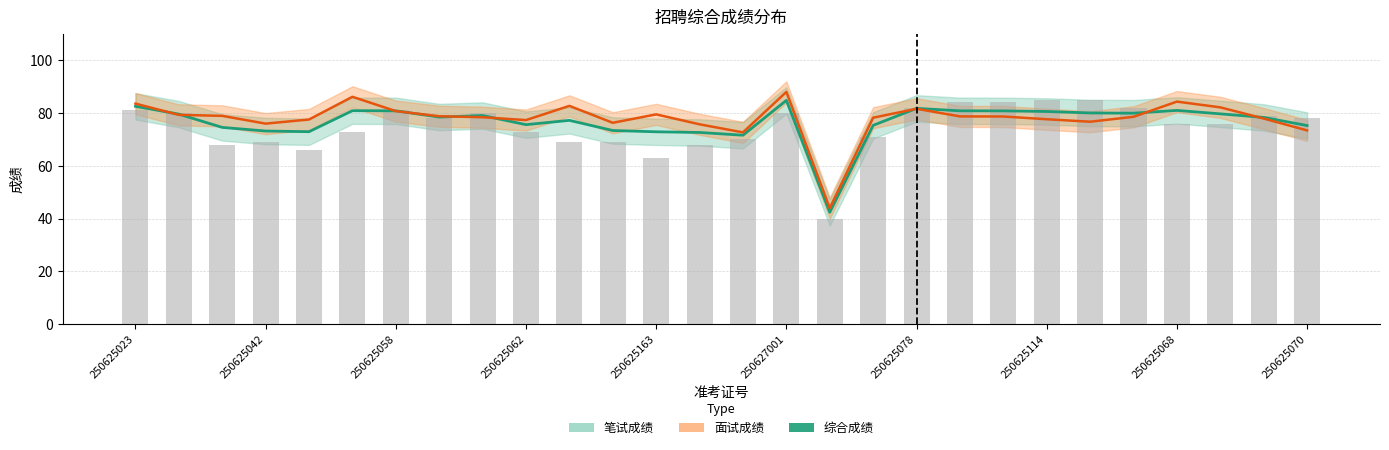

The chart shows a value of 78.5 at 250625114. True or false?

True